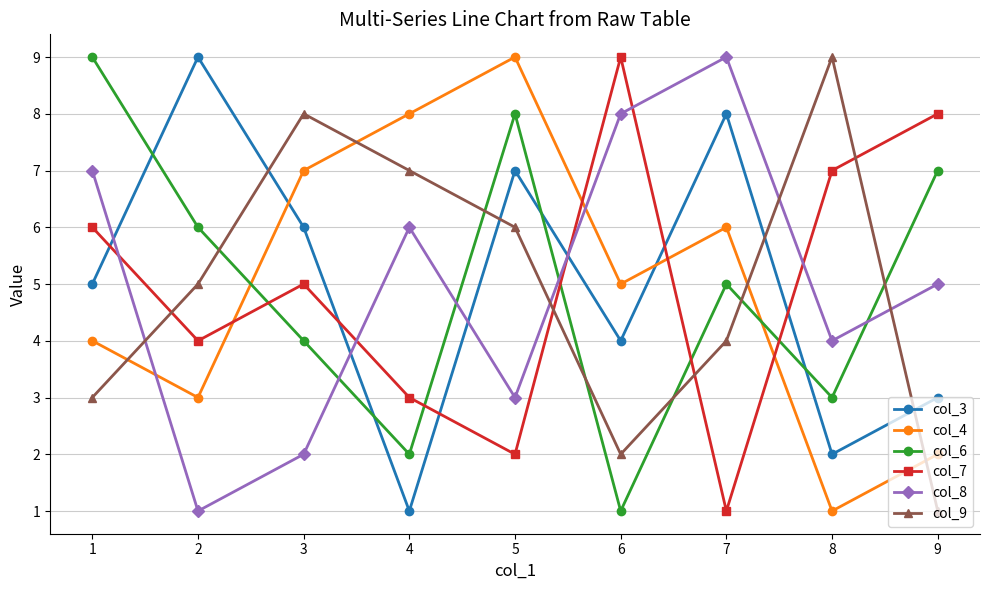

What is the sum of all col_7 values?

45